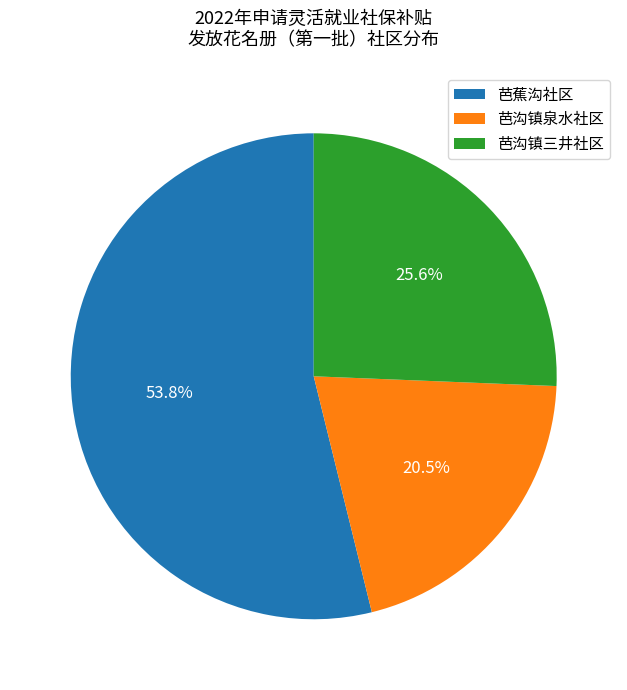

Which category has the biggest portion of the pie?

芭蕉沟社区